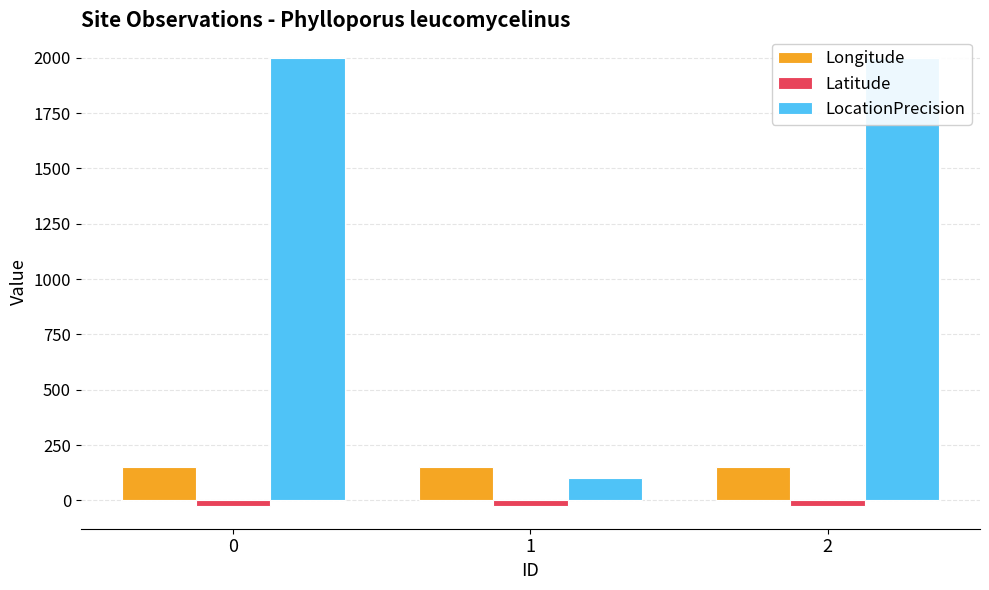

True or false: LocationPrecision has a value of 2000.0 at 2.

True